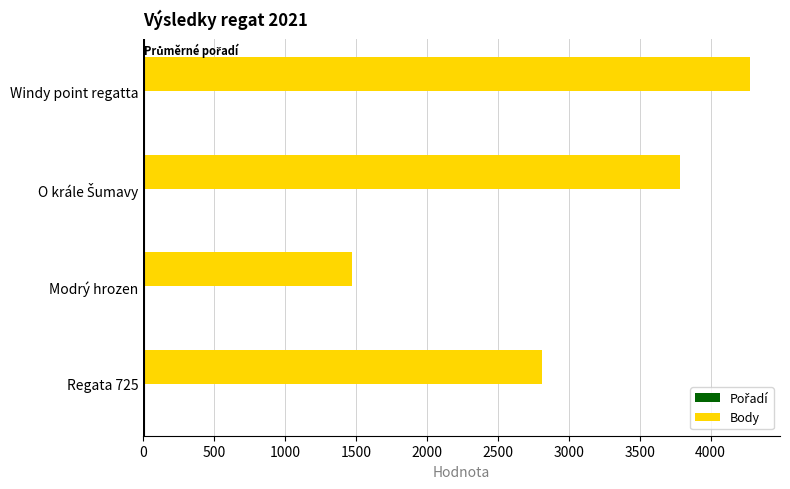

What is the maximum value for Body?

4275